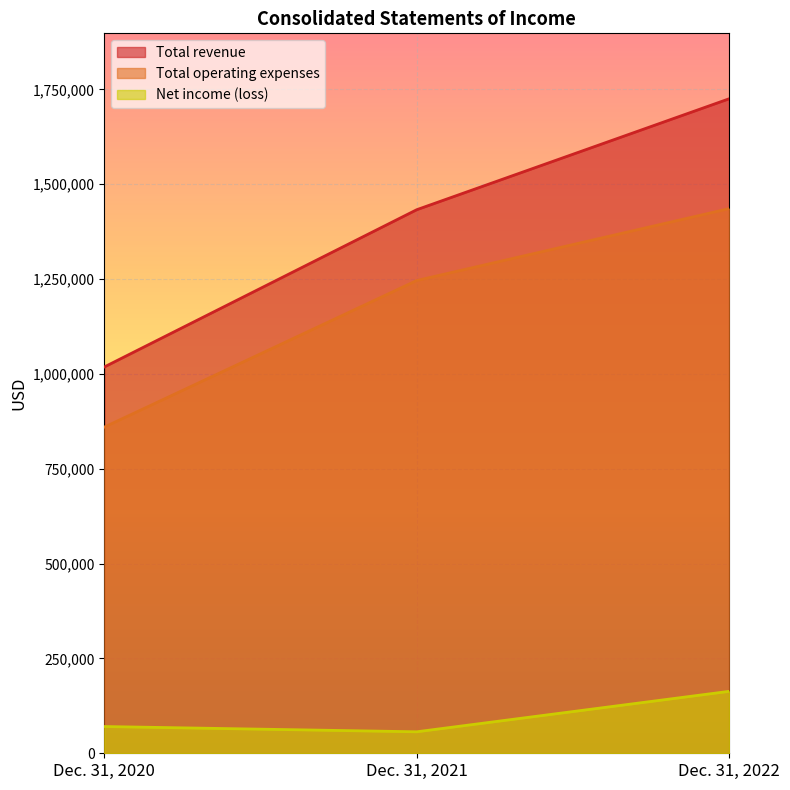

True or false: Net income (loss) has a value of 82884 at Dec. 31, 2022.

False